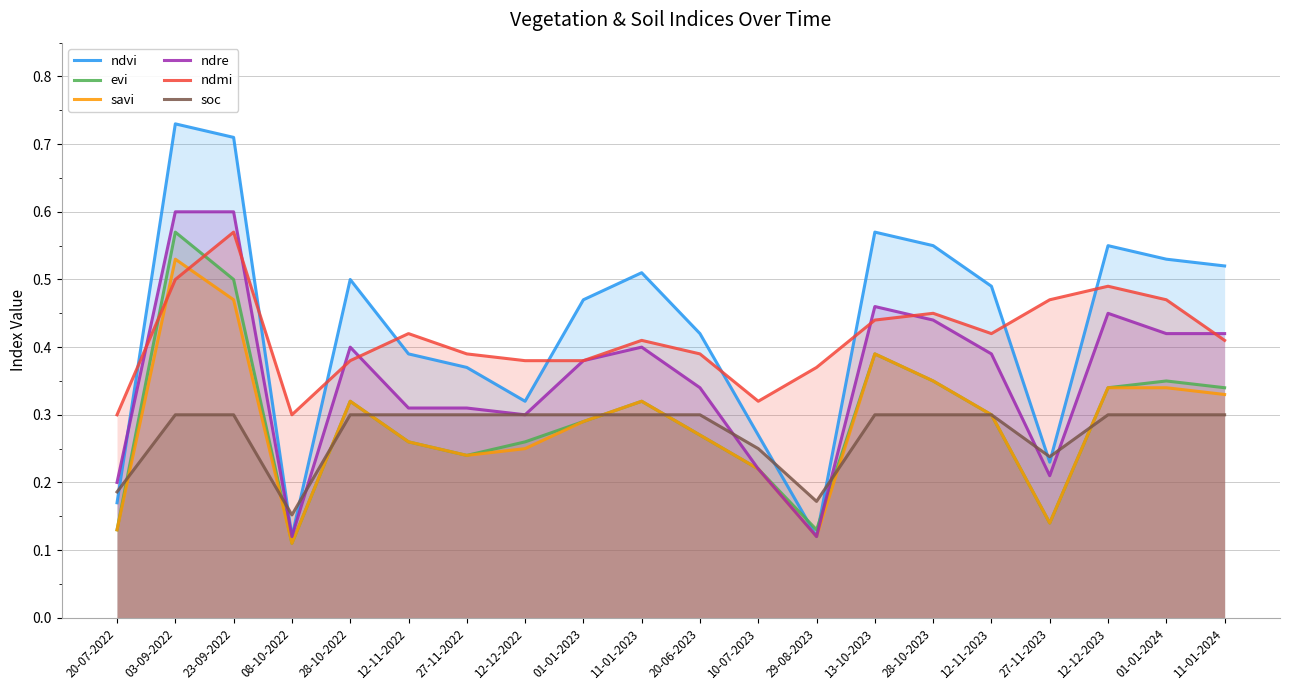

At which category is the sum across all series the highest?

03-09-2022